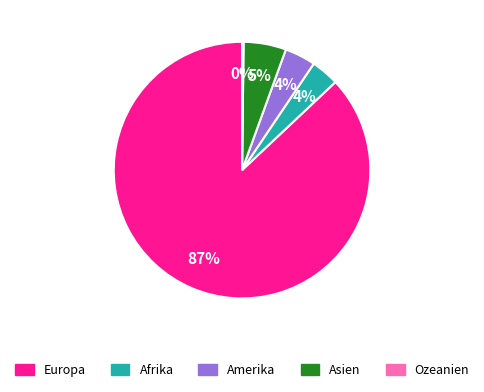

Between Asien and Afrika, which is larger?

Asien